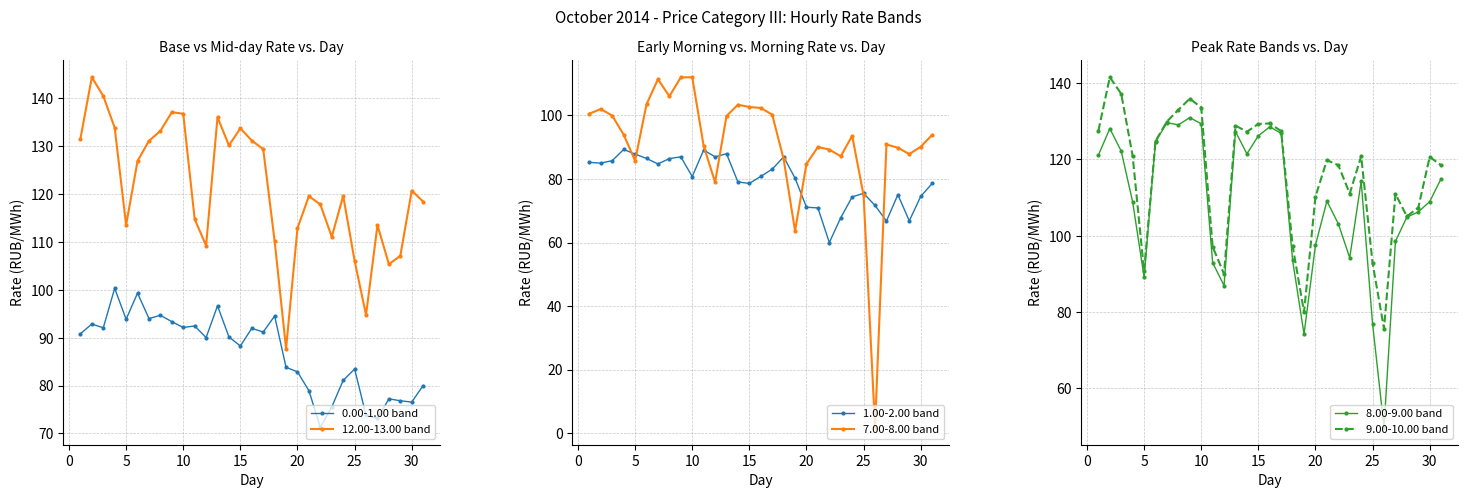

True or false: 9.00-10.00 band has more than 1 points higher than both neighbors.

True